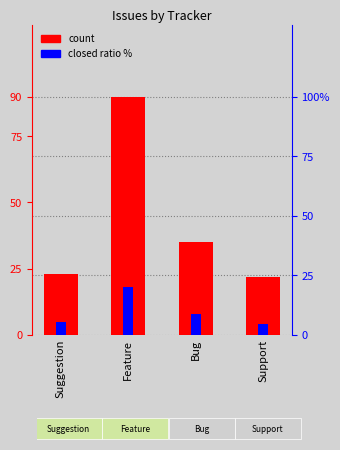

List the labels in order of count value, largest first.

Feature, Bug, Suggestion, Support